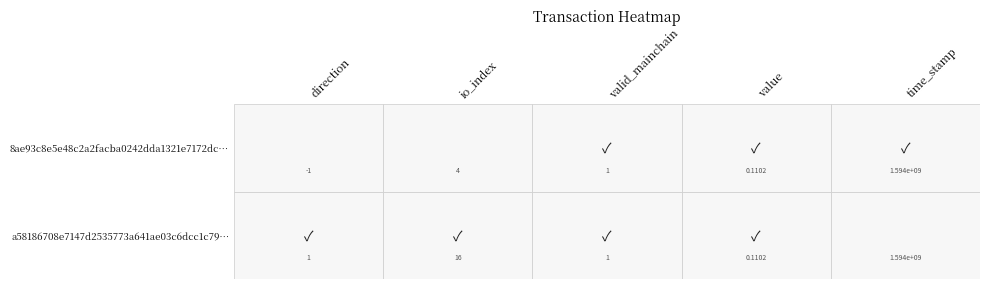

At which category does the chart reach its minimum across all series?

direction